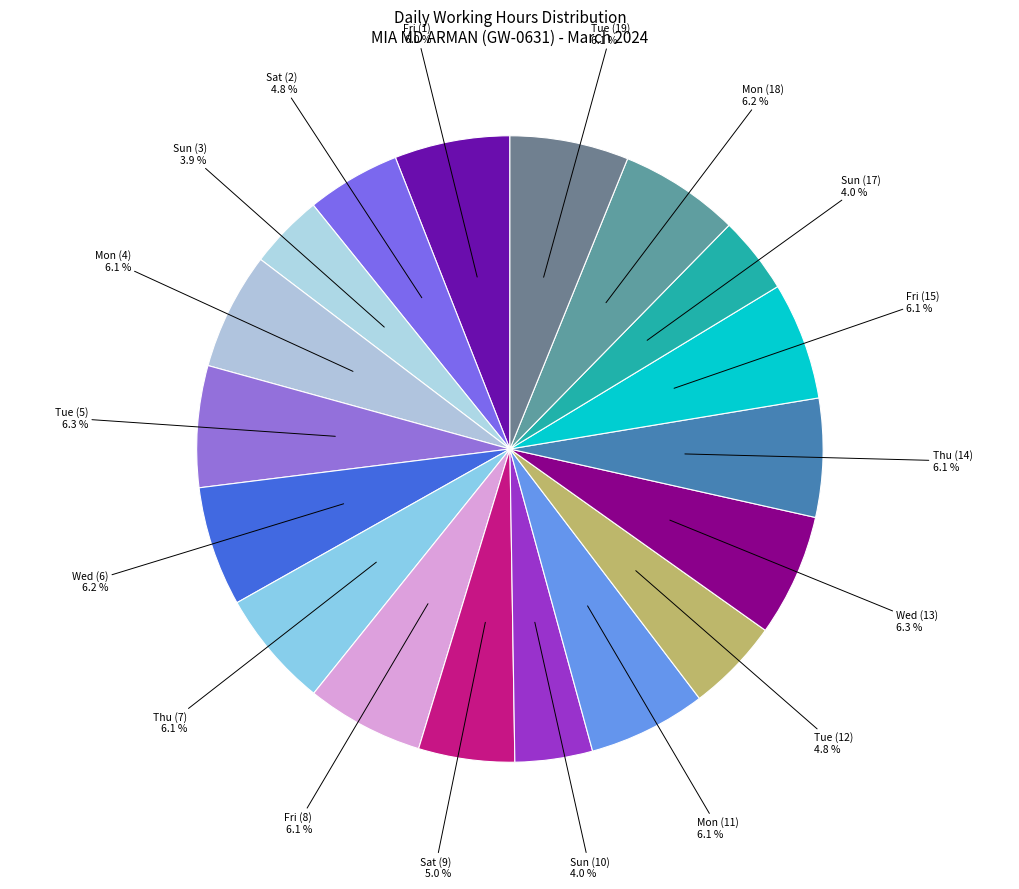

To the nearest percent, what is the difference between the Sun (10) and Wed (6) slice percentages?

2%